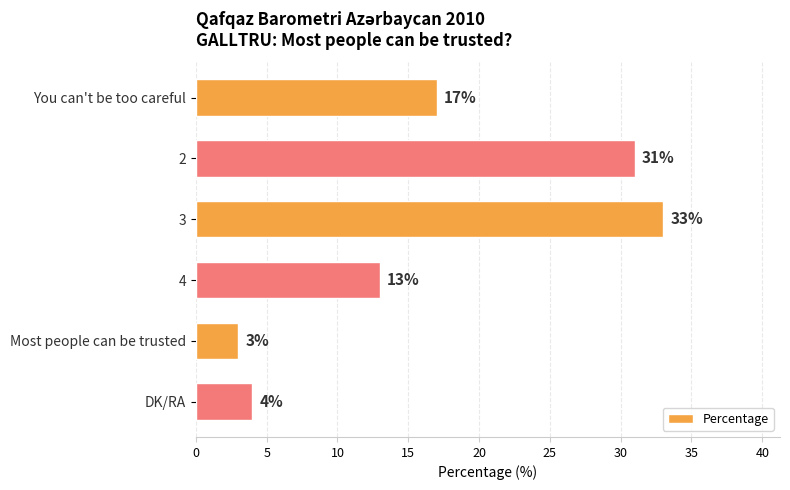

What is the ratio of the value at 3 to the value at 2?

1.1